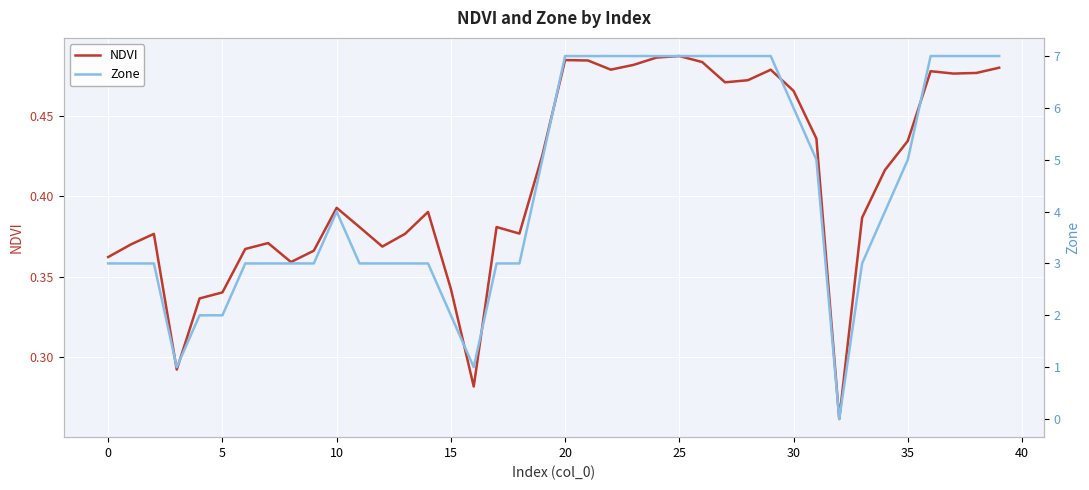

What is the value of the Zone point at the 18th from the left?

3.0